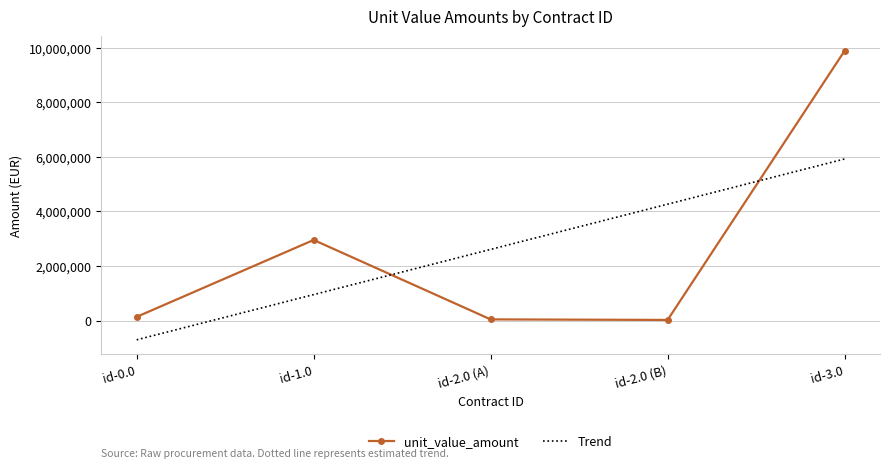

Where do unit_value_amount and Trend first cross each other?

id-1.0 and id-2.0 (A)